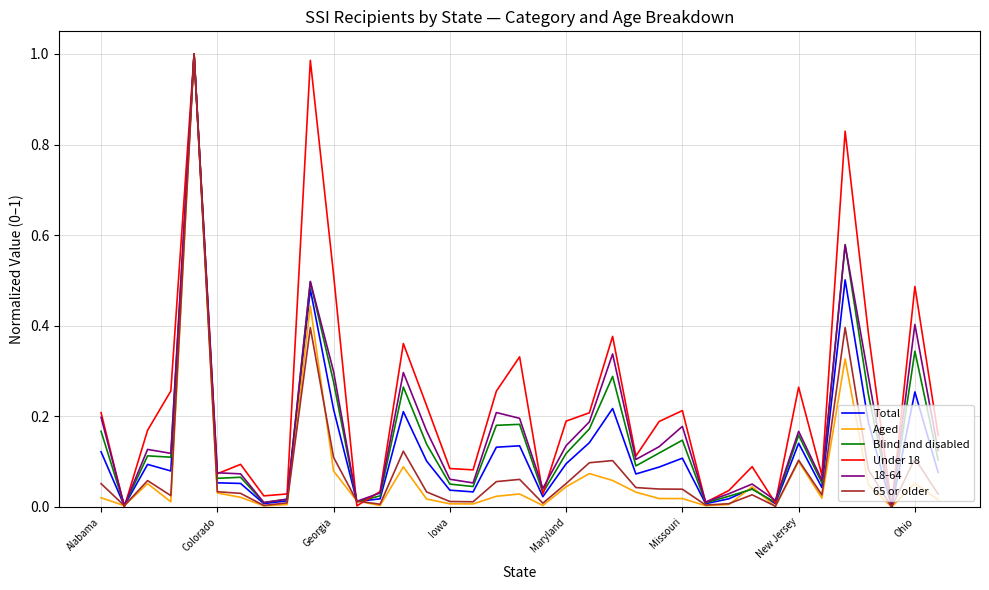

Which series has the largest total across all categories?

Under 18